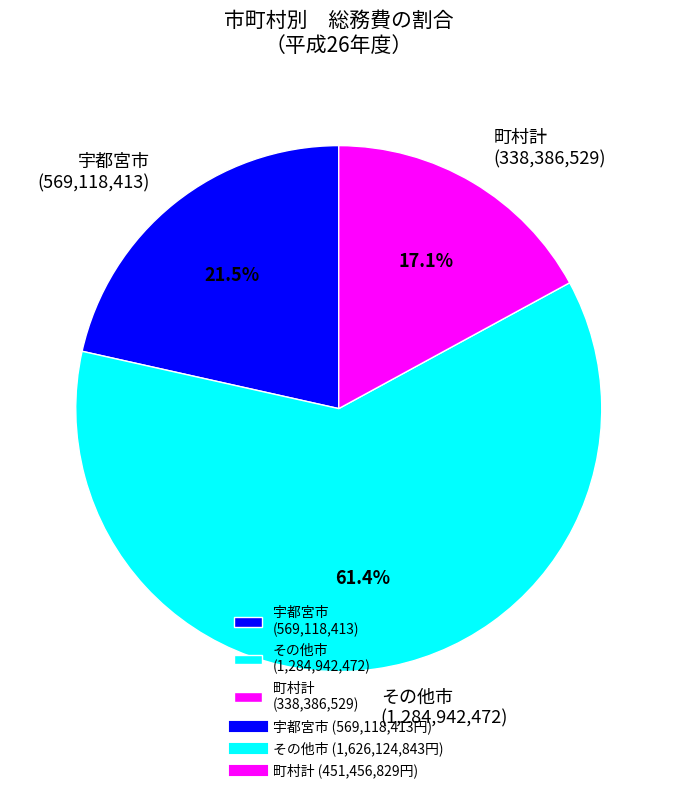

Which slice is the largest?

その他市 (1,284,942,472)